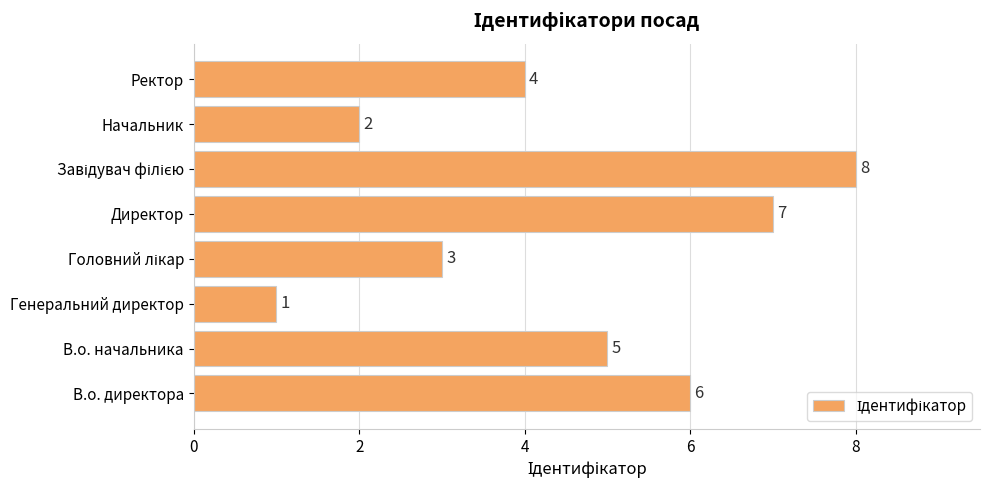

How many values are between 3 and 7?

5